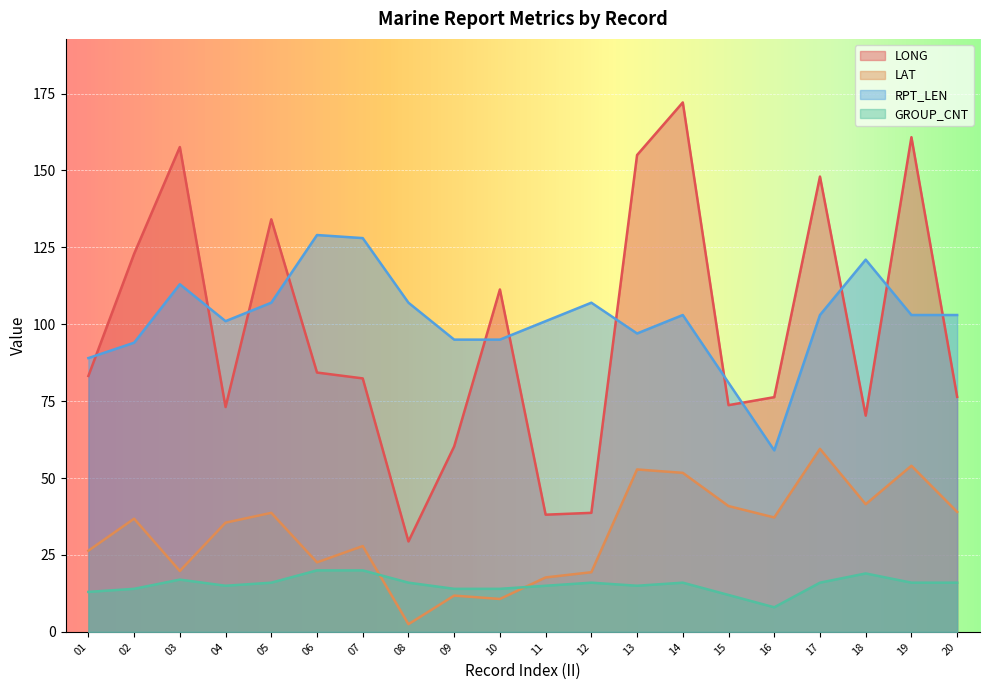

What is the smallest value displayed?

2.5